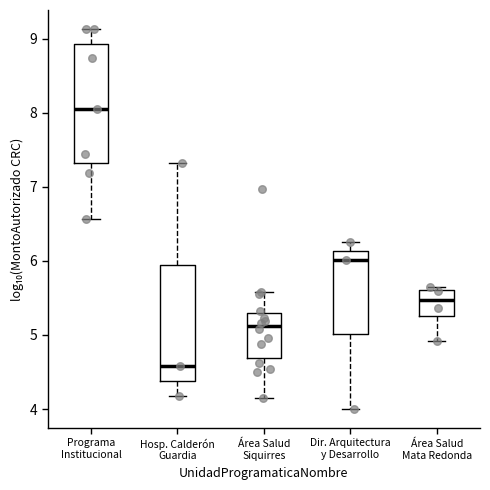

Reading left to right, read every box against the y-axis: the position of its median line, the range the box covers, and the ends of its whiskers. The values are not printed on the chart, so give them approximately, as read against the axis.

Programa Institucional: median 8.0, box 7.3 to 8.9, whiskers 6.6 to 9.1
Hosp. Calderón Guardia: median 4.6, box 4.4 to 5.9, whiskers 4.2 to 7.3
Área Salud Siquirres: median 5.1, box 4.7 to 5.3, whiskers 4.1 to 5.6
Dir. Arquitectura y Desarrollo: median 6.0, box 5.0 to 6.1, whiskers 4.0 to 6.3
Área Salud Mata Redonda: median 5.5, box 5.3 to 5.6, whiskers 4.9 to 5.7